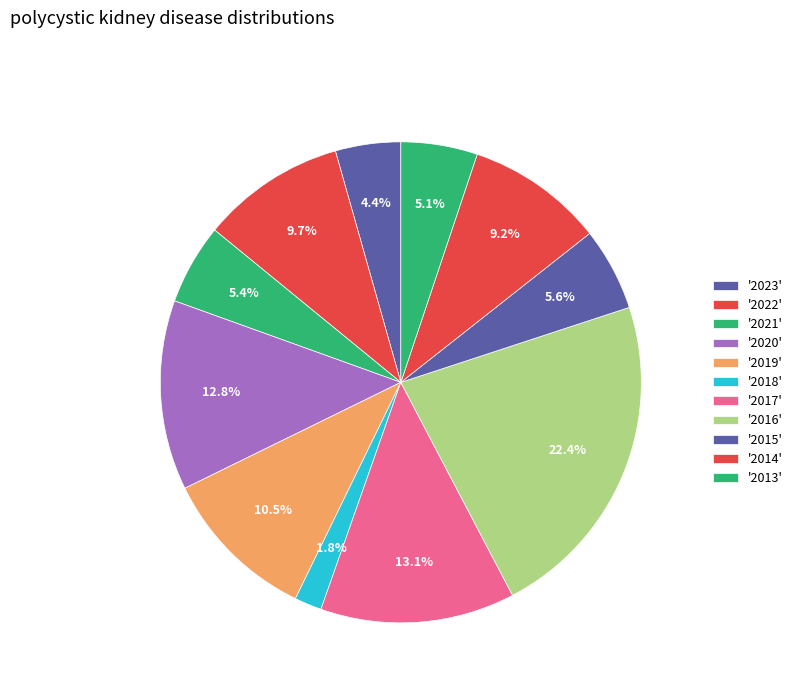

Count the number of slices in the pie.

11